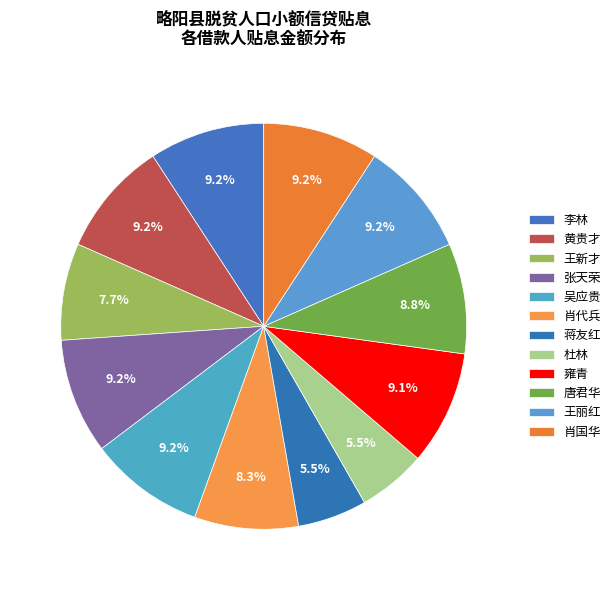

Do 王丽红 and 杜林 together represent more than half of the pie?

No